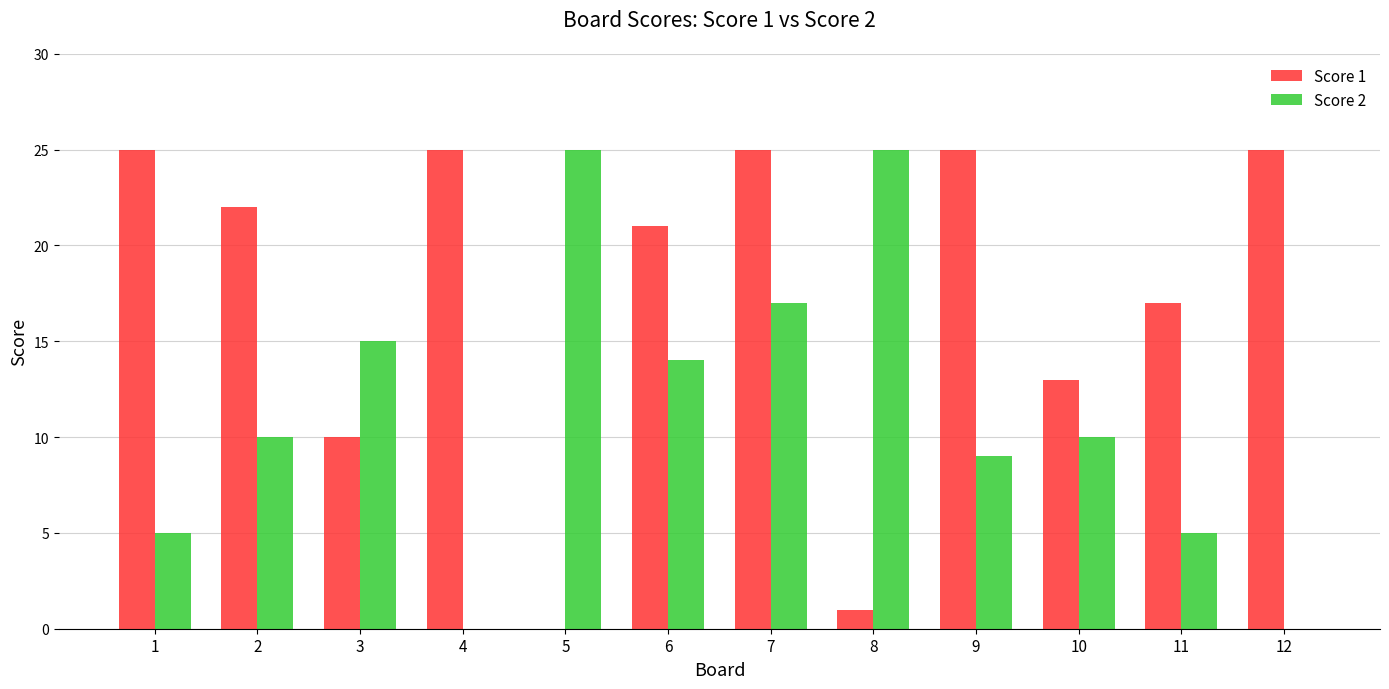

Does the chart contain stacked bars?

No